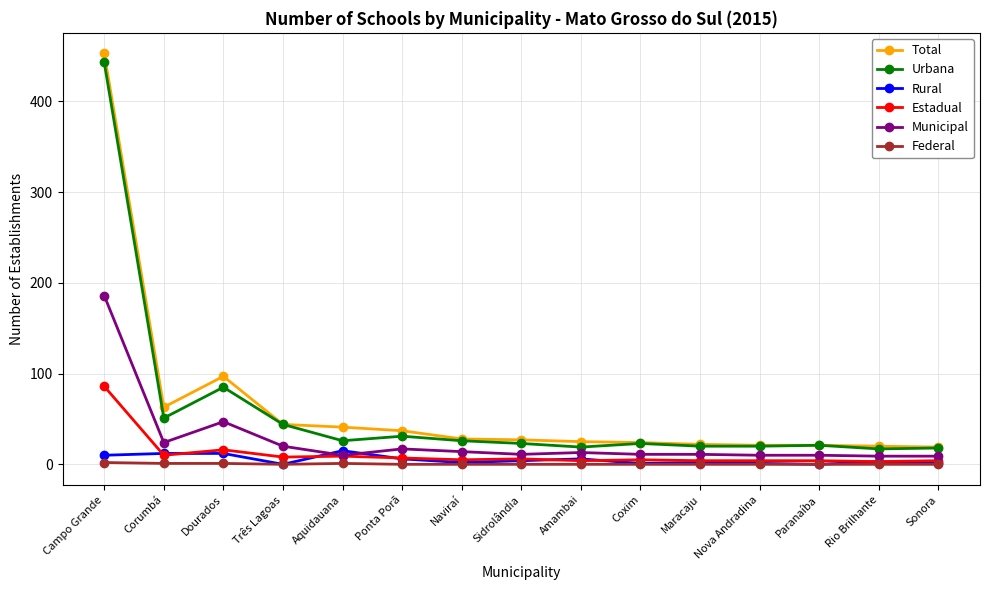

True or false: Municipal has a value of 14 at Naviraí.

True